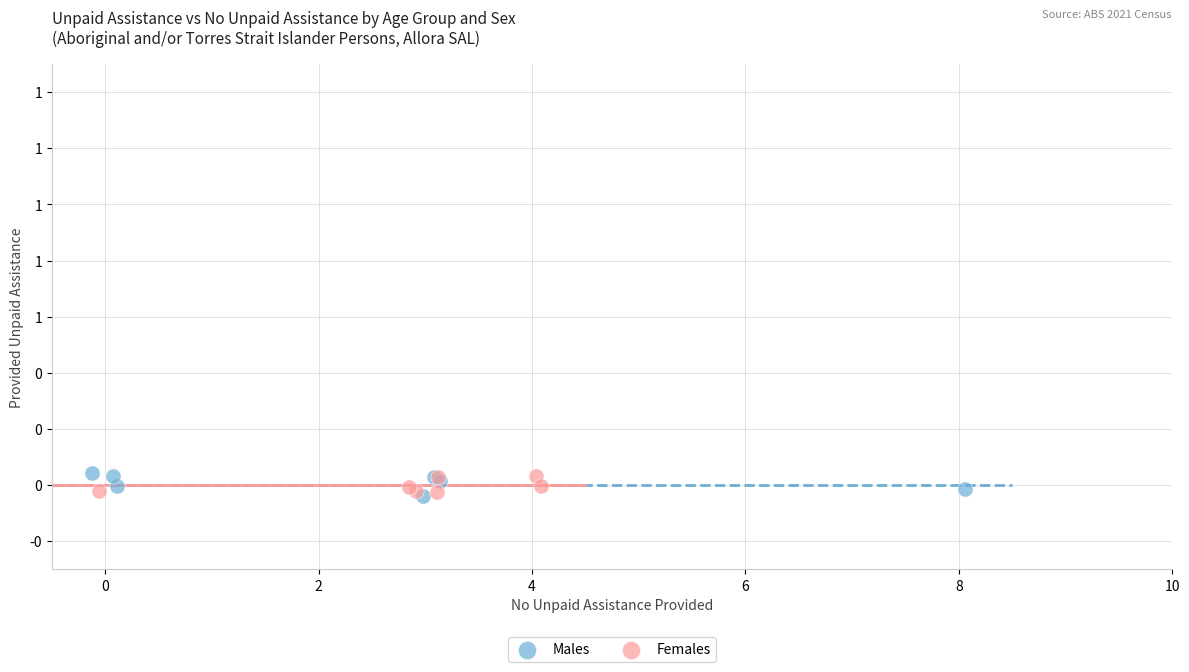

What are all the series names shown in the legend?

Males, Females